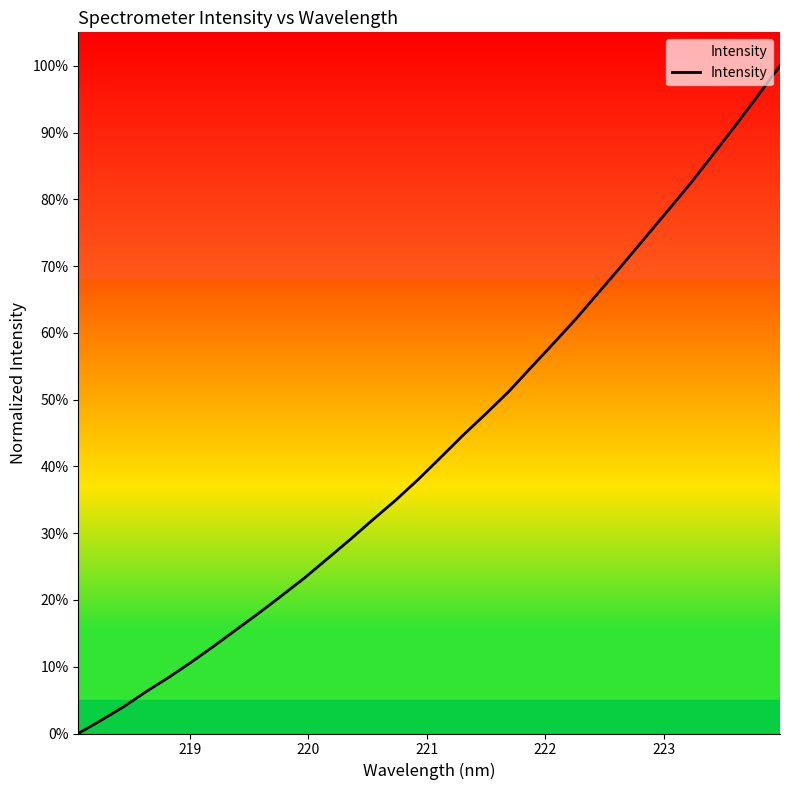

What is the maximum value shown in the chart?

1.0